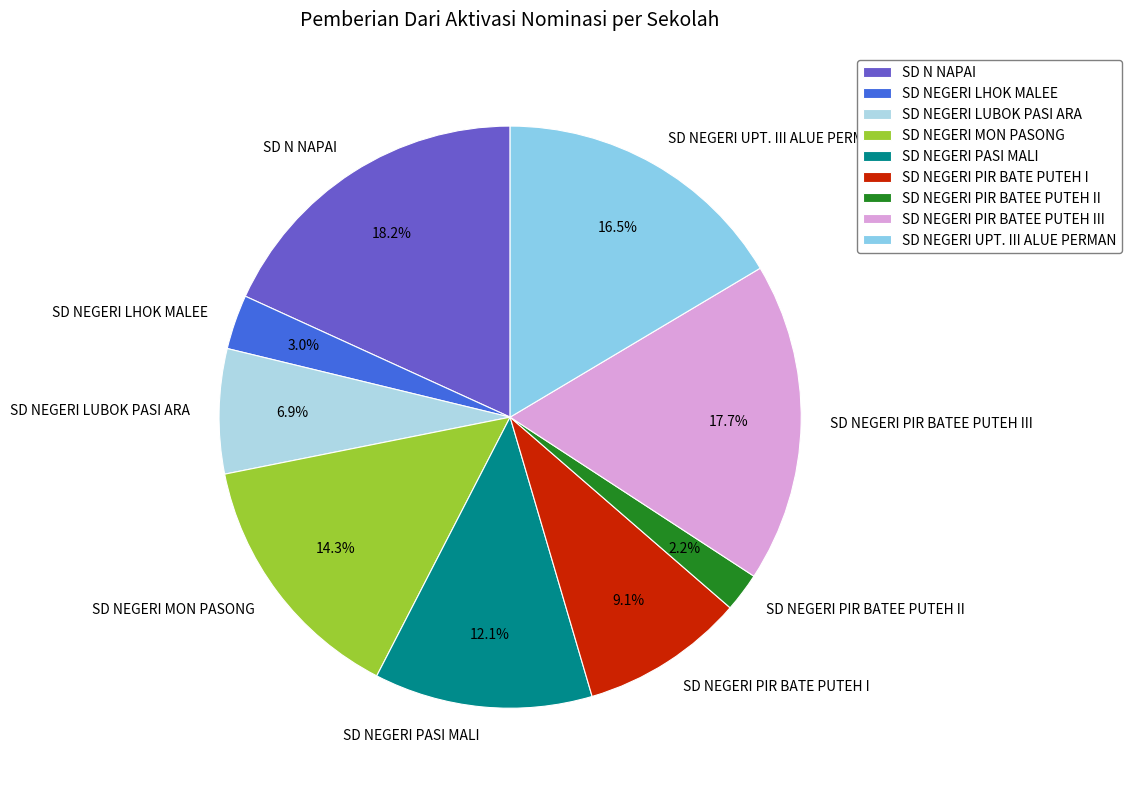

How many segments does this pie chart have?

9